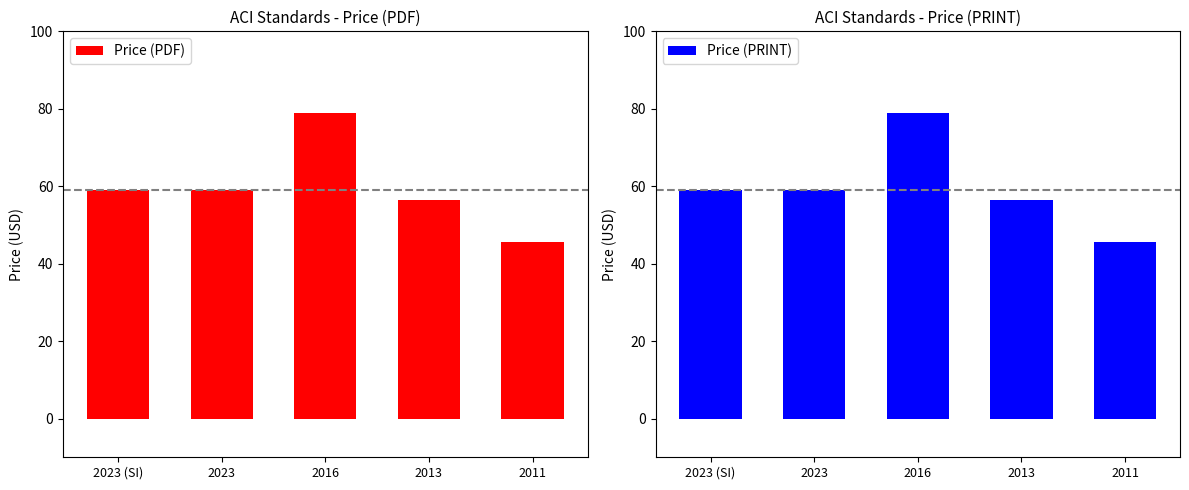

What is the smallest value displayed?

45.5